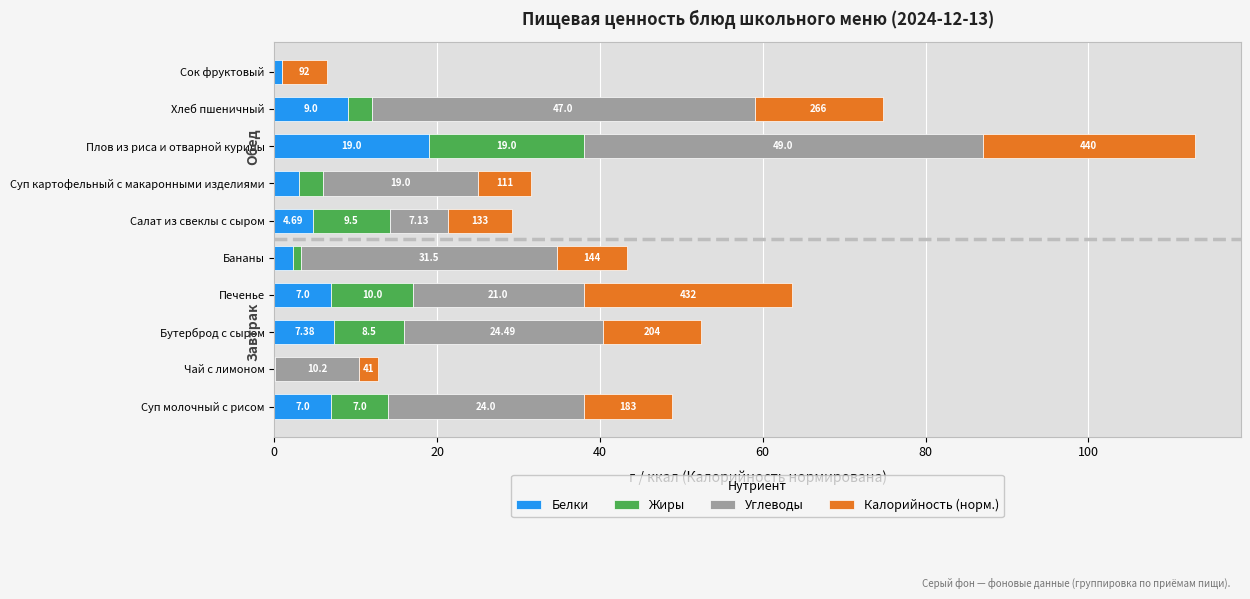

Where is Белки nearest to the value 9?

Хлеб пшеничный